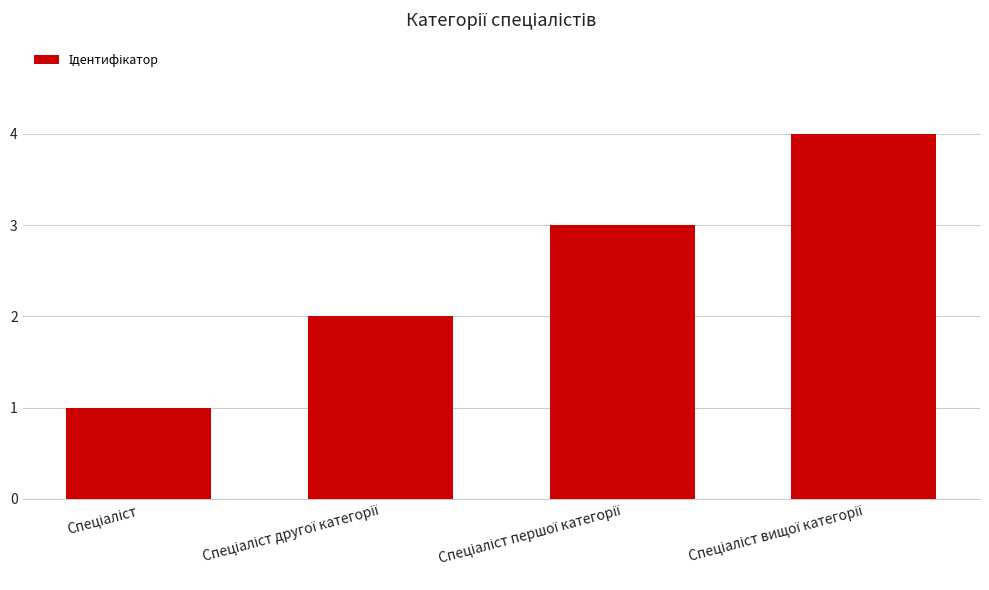

How many values are between 2 and 4?

3